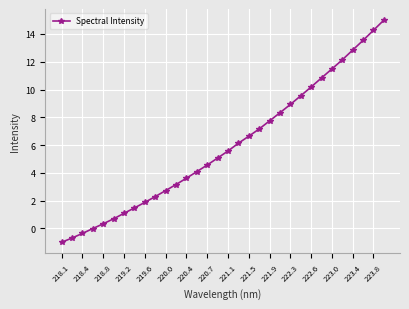

How many distinct data groups are displayed?

1